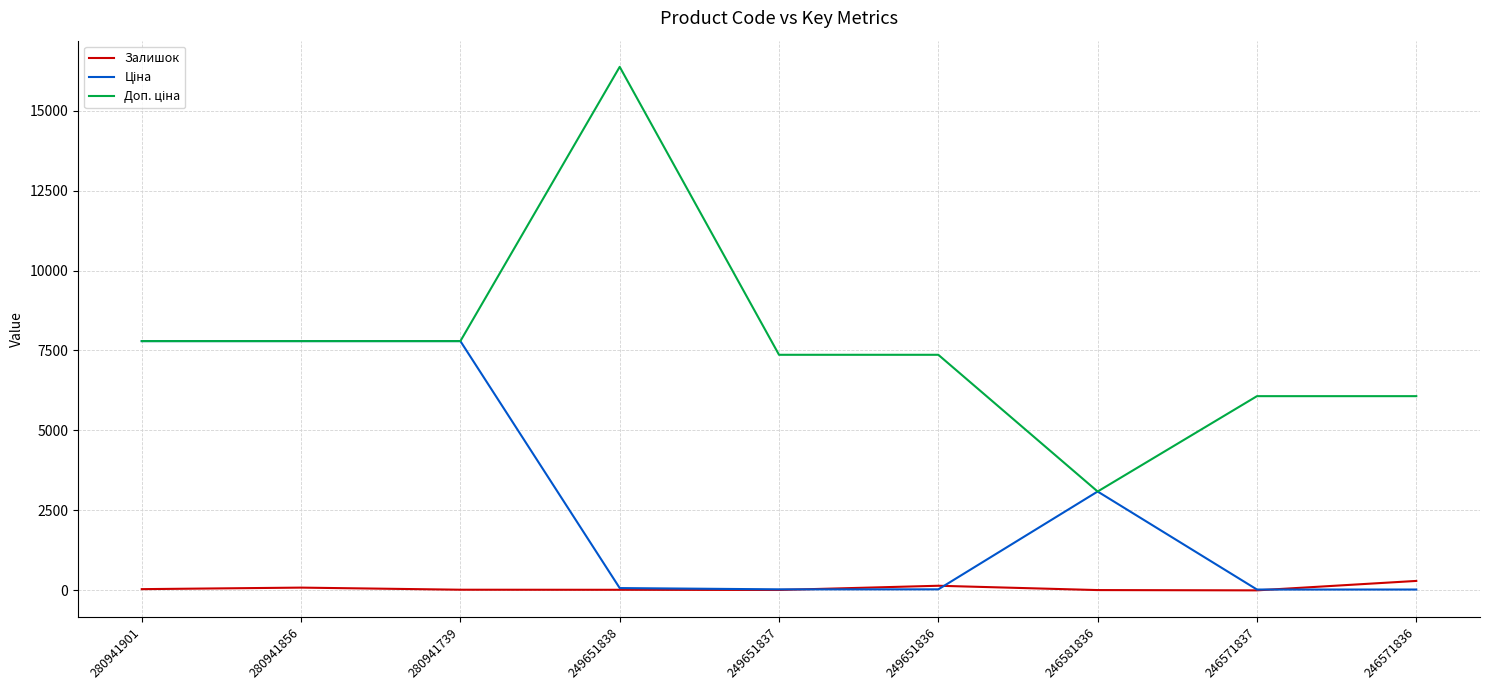

Is it true that Залишок equals 39.0 at 280941901?

True